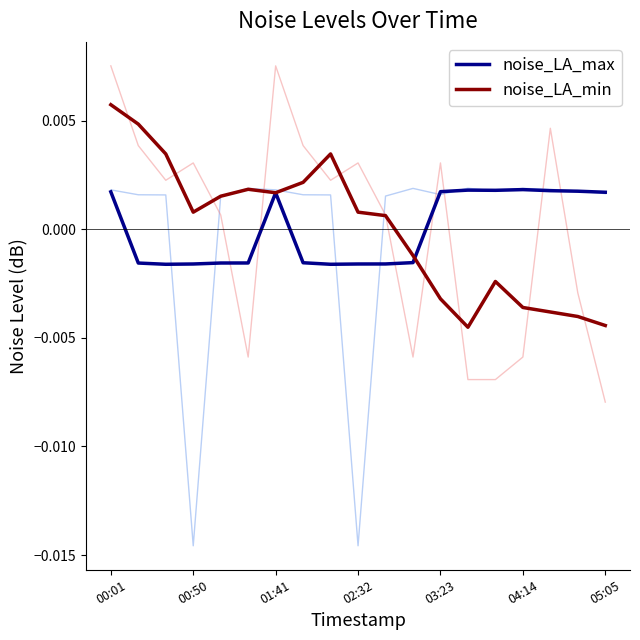

List the series in order of their overall mean, highest first.

noise_LA_max, noise_LA_min